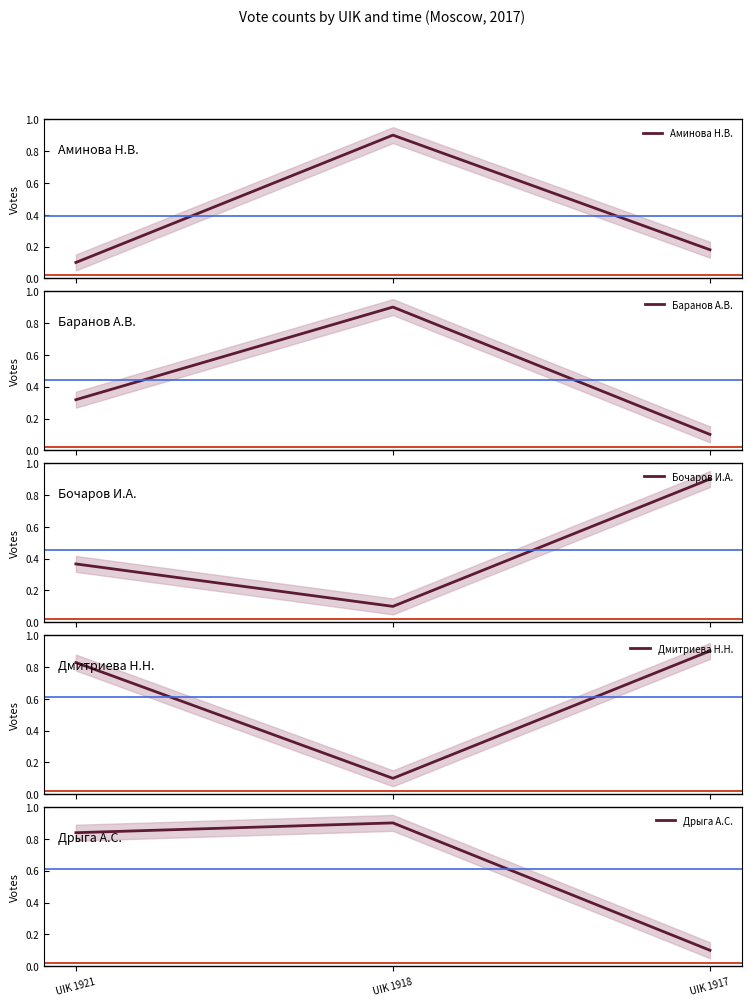

At which label is Дрыга А.С. closest to 0?

UIK 1917